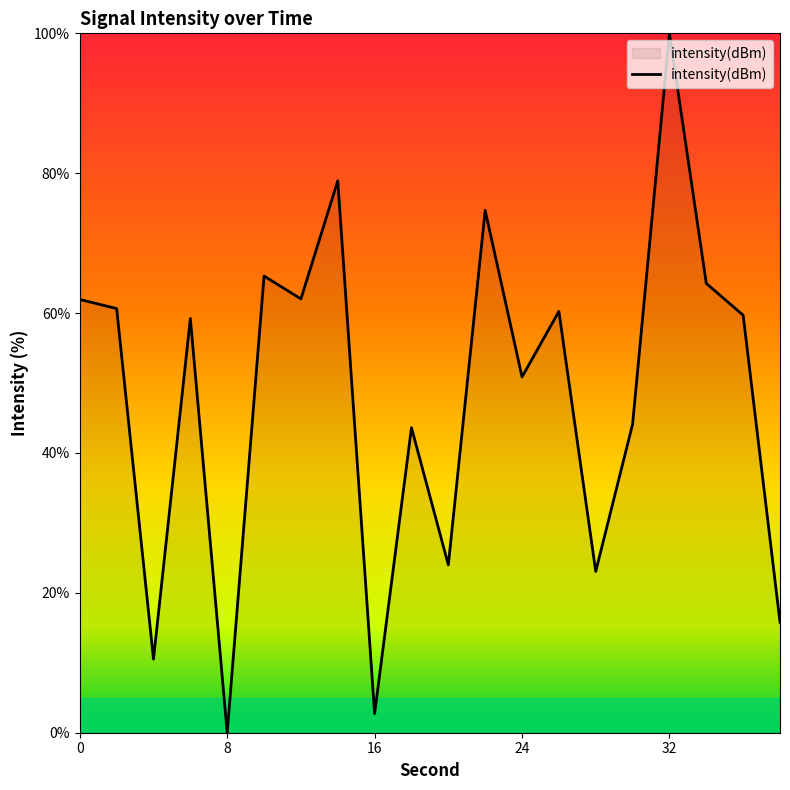

What is the maximum value shown in the chart?

100.0